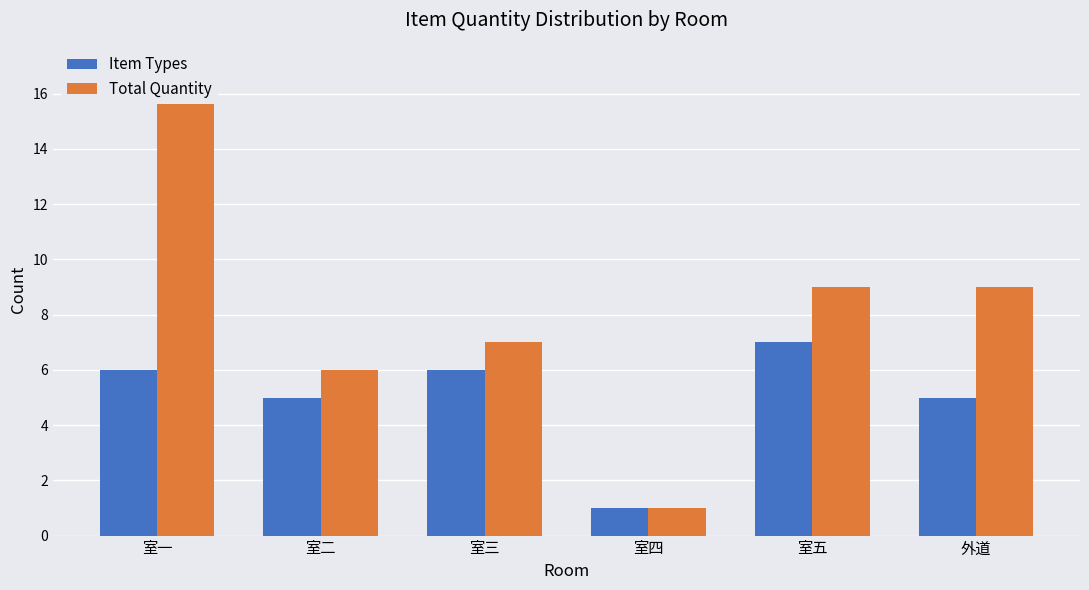

What is the value of the Item Types bar at the 4th from the left?

1